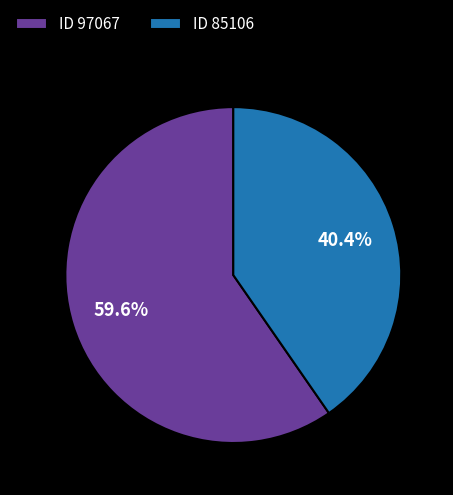

Combined, do ID 85106 and ID 97067 account for over 50%?

Yes